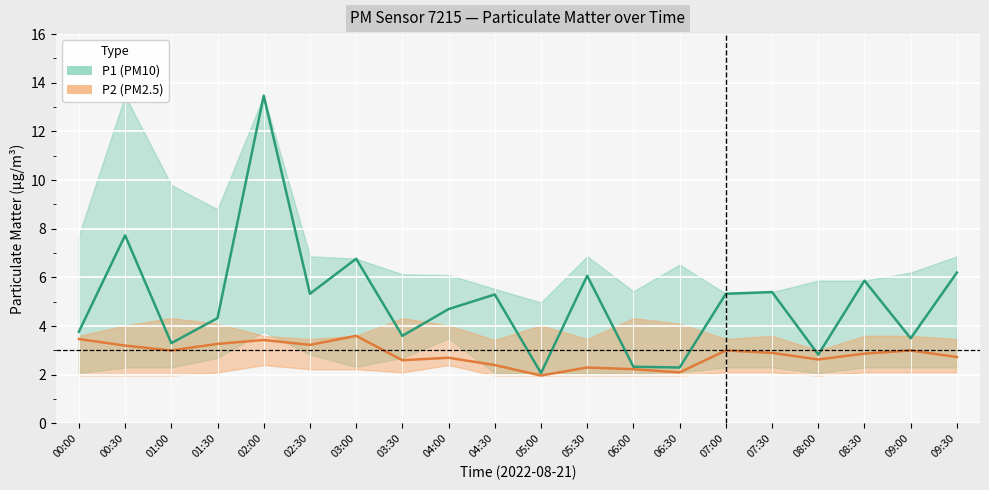

What is the difference between the maximum and minimum values in the P2_lower series?

0.4